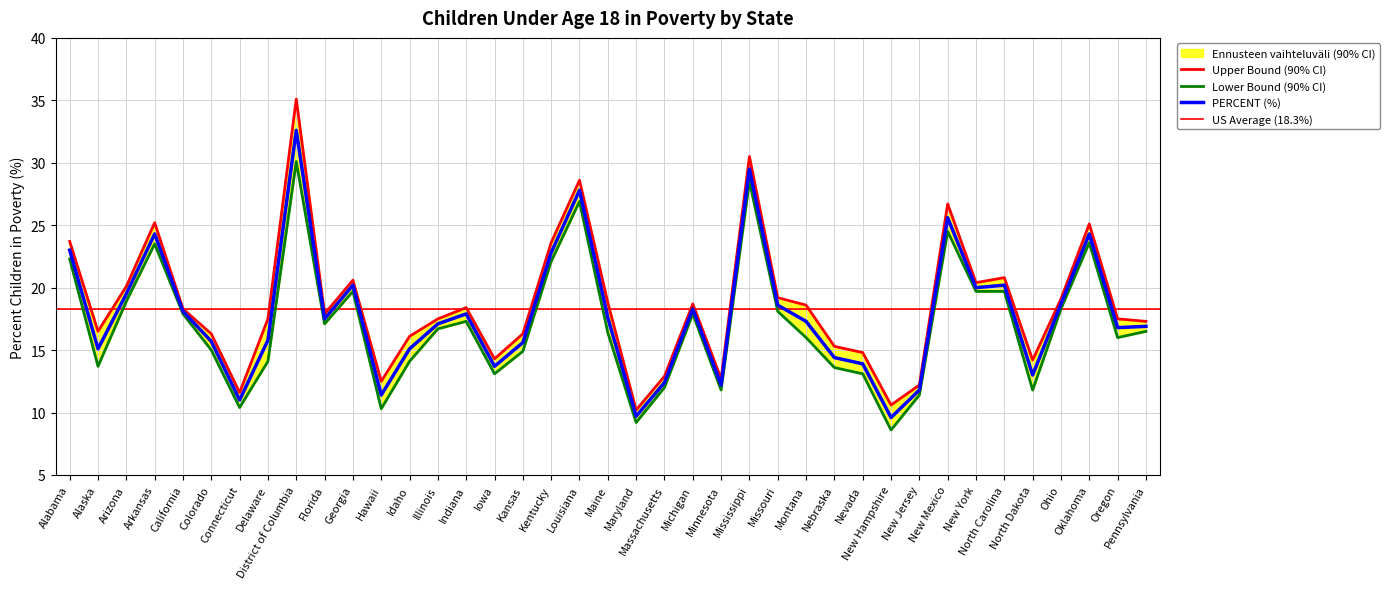

What is the minimum value for PERCENT (%)?

9.6